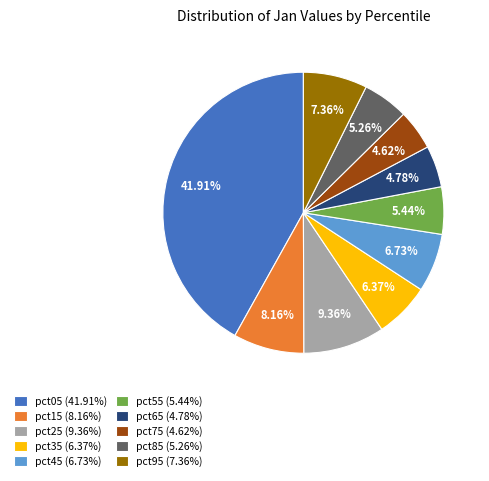

To the nearest percent, what is the average slice percentage?

10%